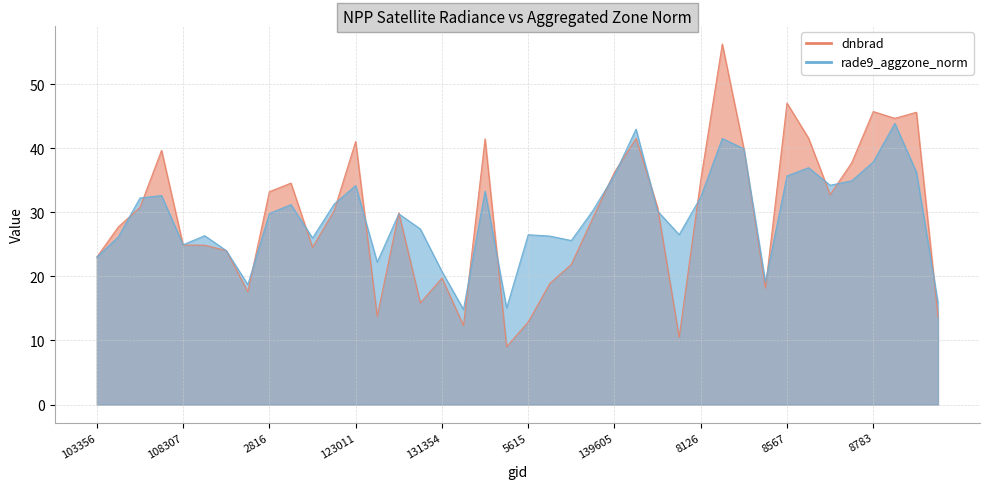

At which label is rade9_aggzone_norm closest to 29?

4931